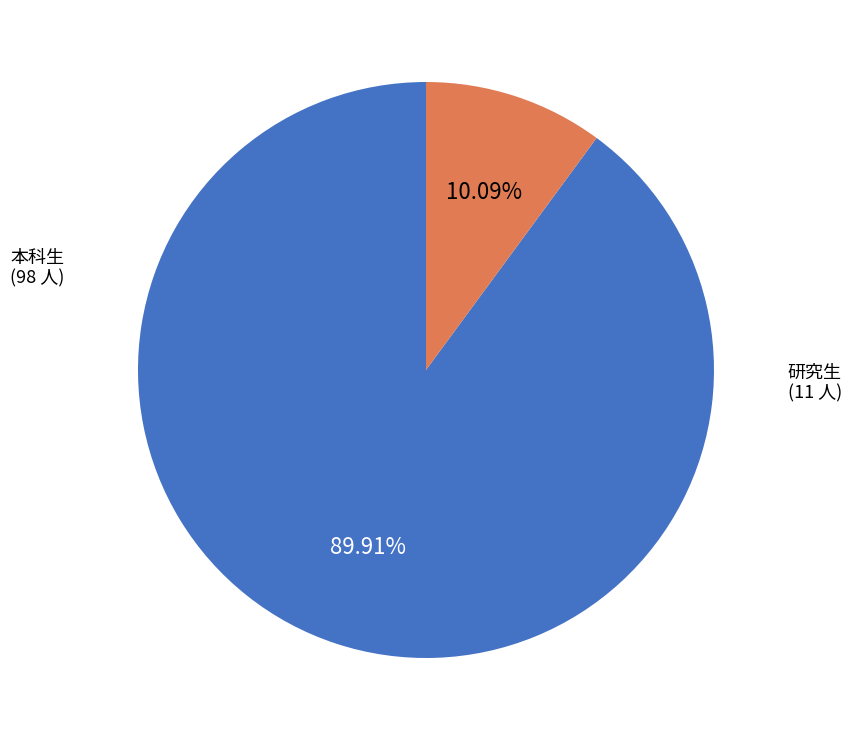

Does any single category account for the majority?

Yes